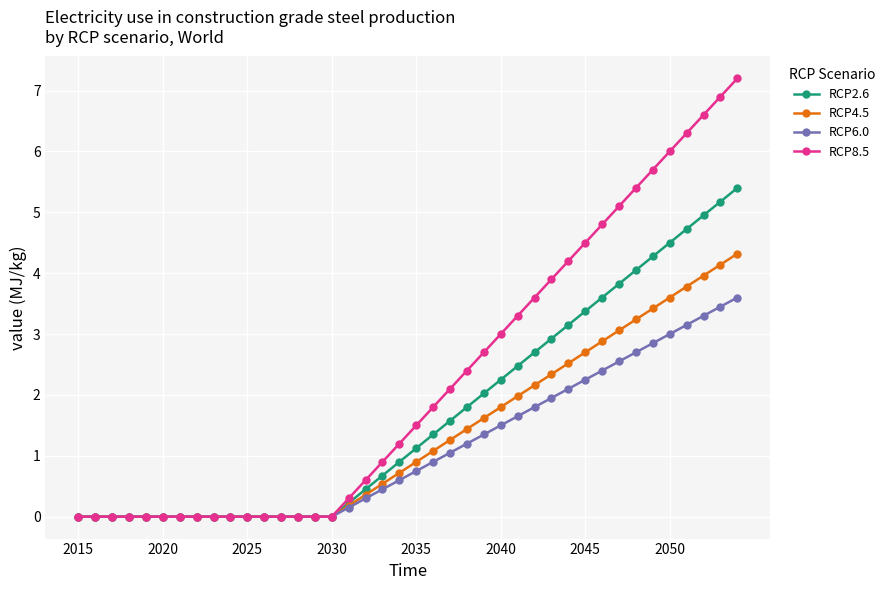

Rank the series by their maximum value, from highest to lowest.

RCP8.5, RCP2.6, RCP4.5, RCP6.0